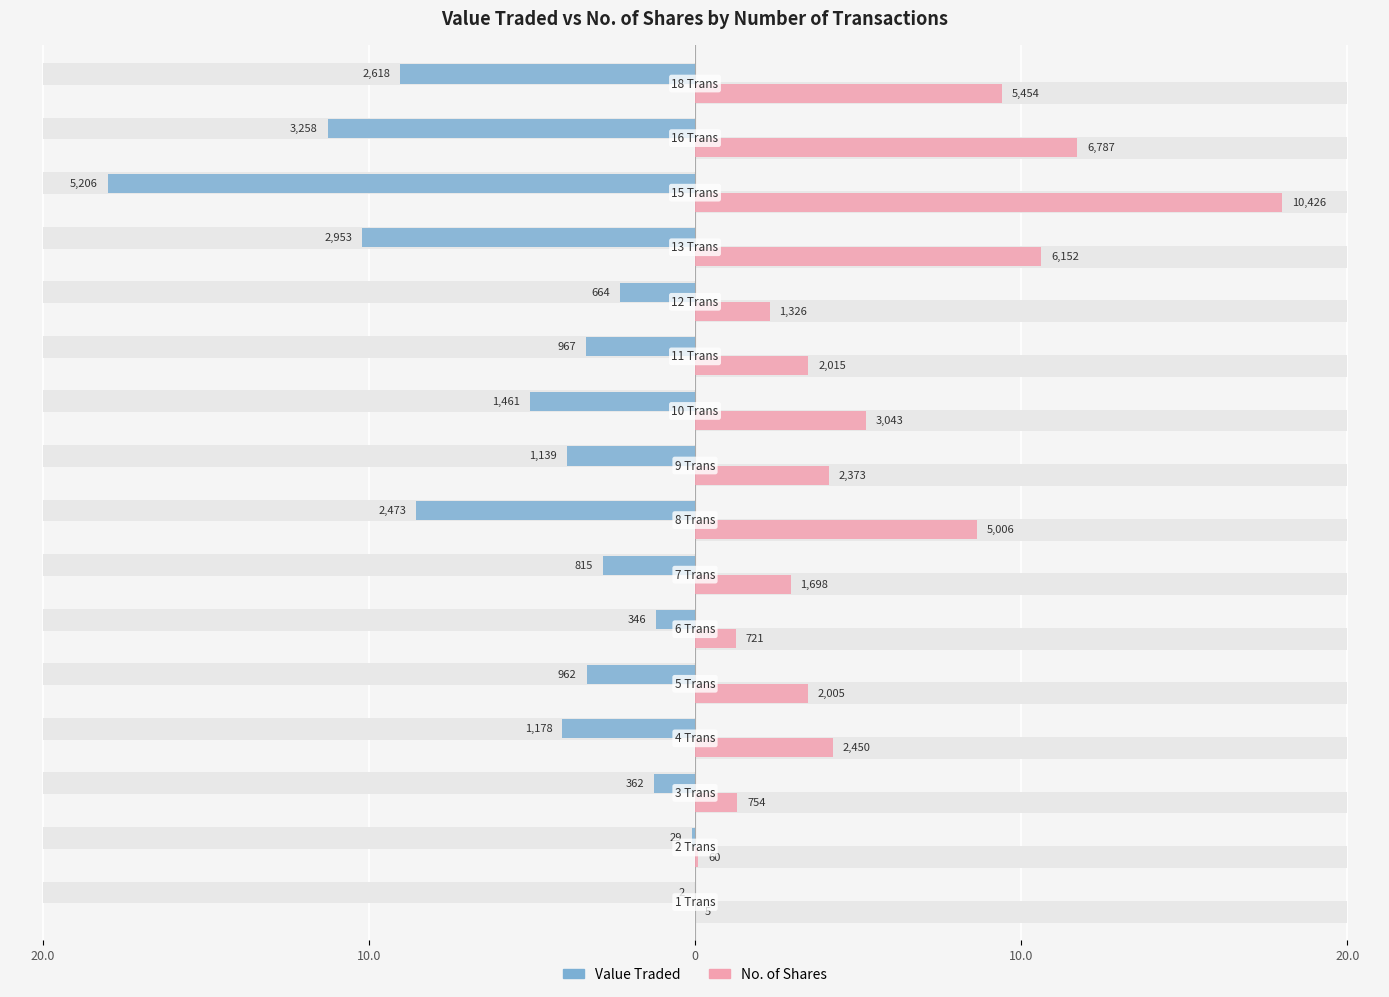

What are all the series names shown in the legend?

Value Traded, No. of Shares